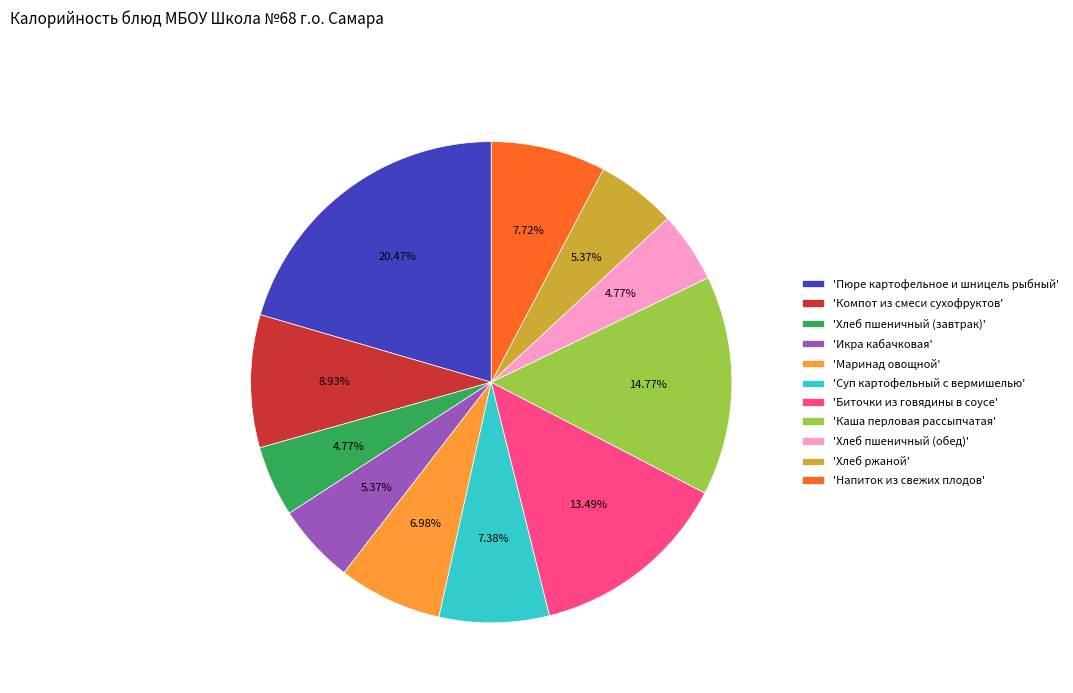

Which category has the biggest portion of the pie?

'Пюре картофельное и шницель рыбный'